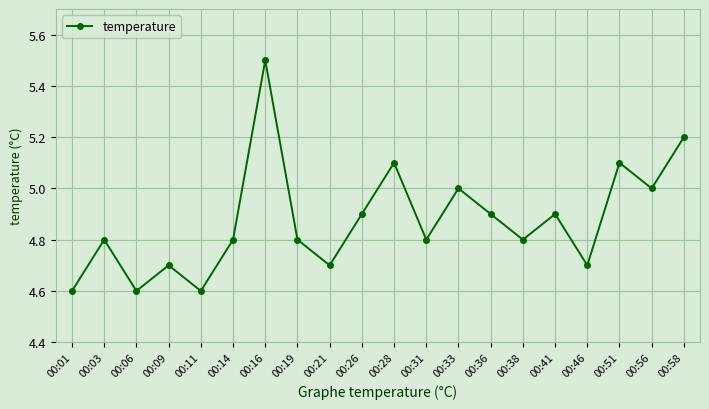

True or false: there are more than 1 points higher than both neighbors.

True